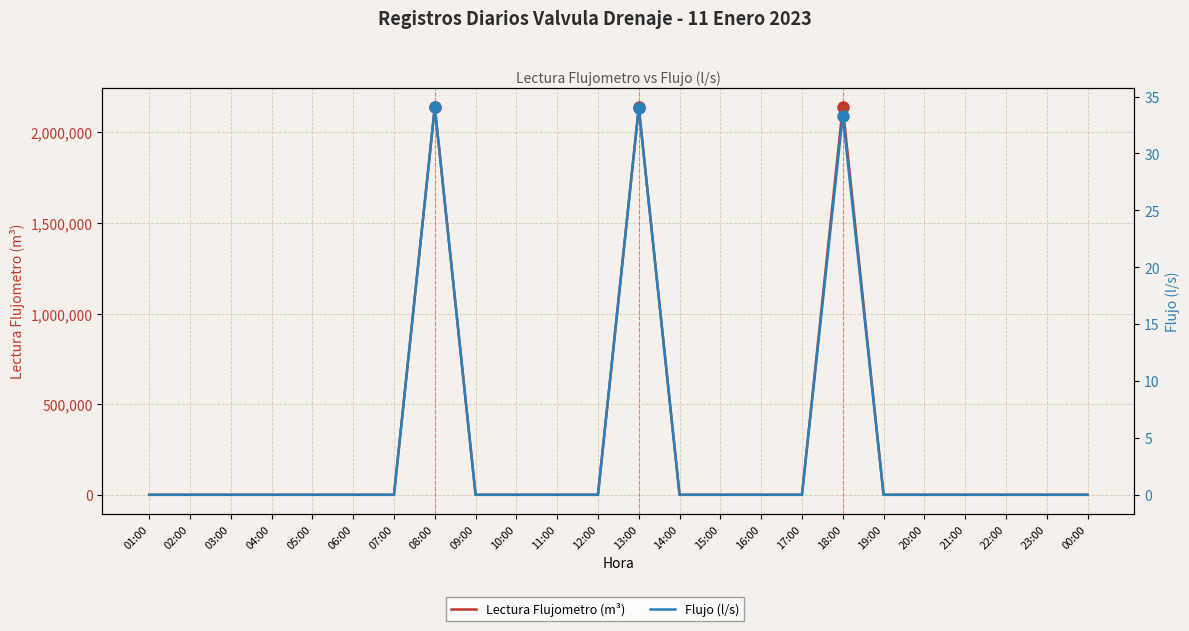

The Flujo (l/s) series shows 0.0 at 15:00. True or false?

True